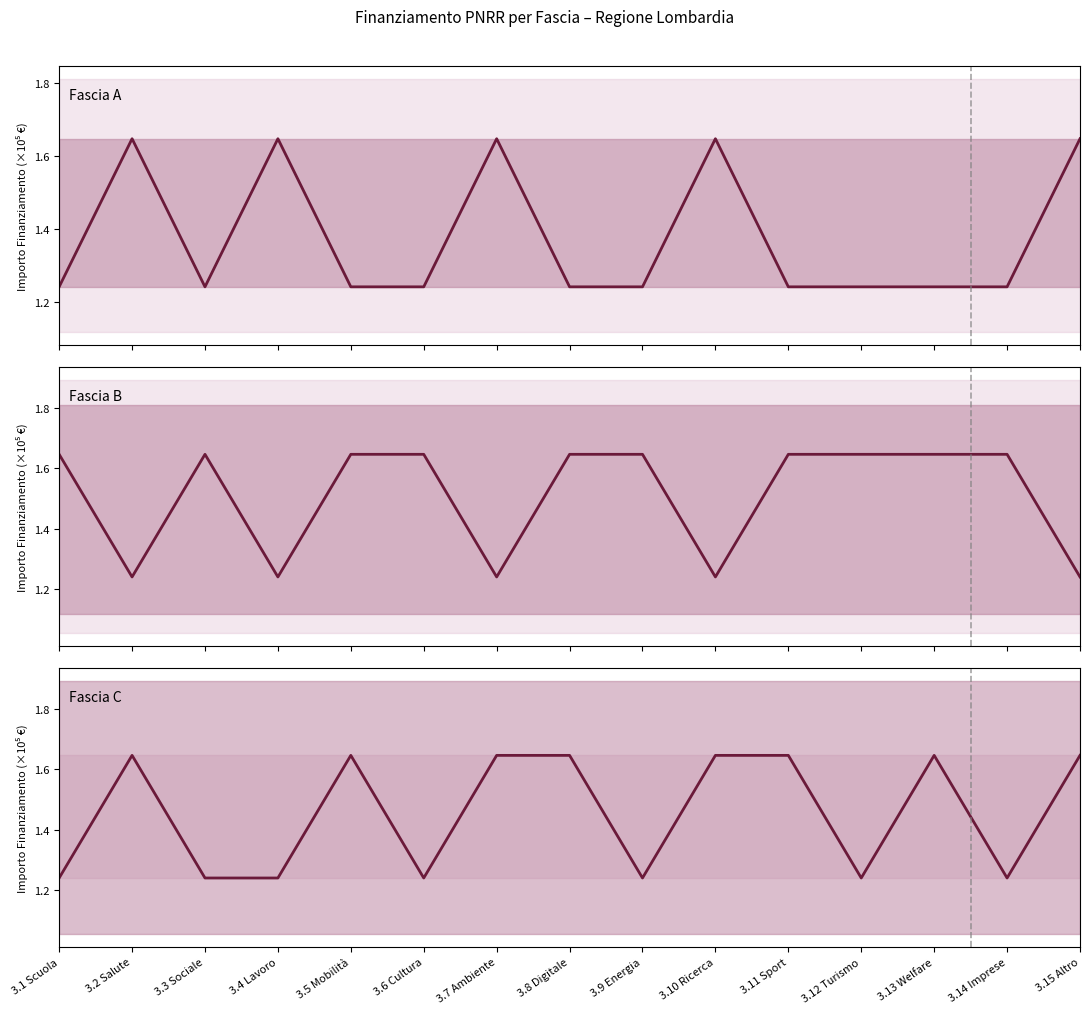

Rank the series by their average value, from lowest to highest.

Fascia A, Fascia C, Fascia B